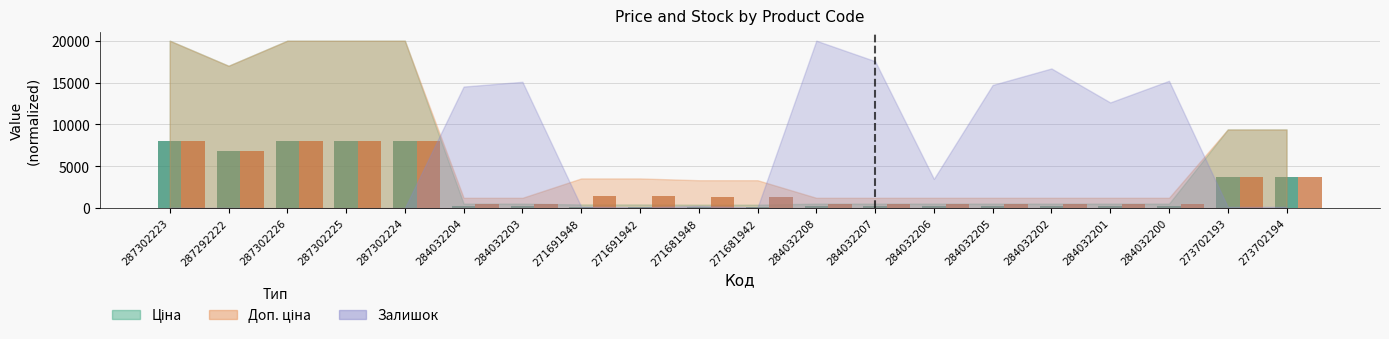

At which label does Ціна reach its minimum?

271681948